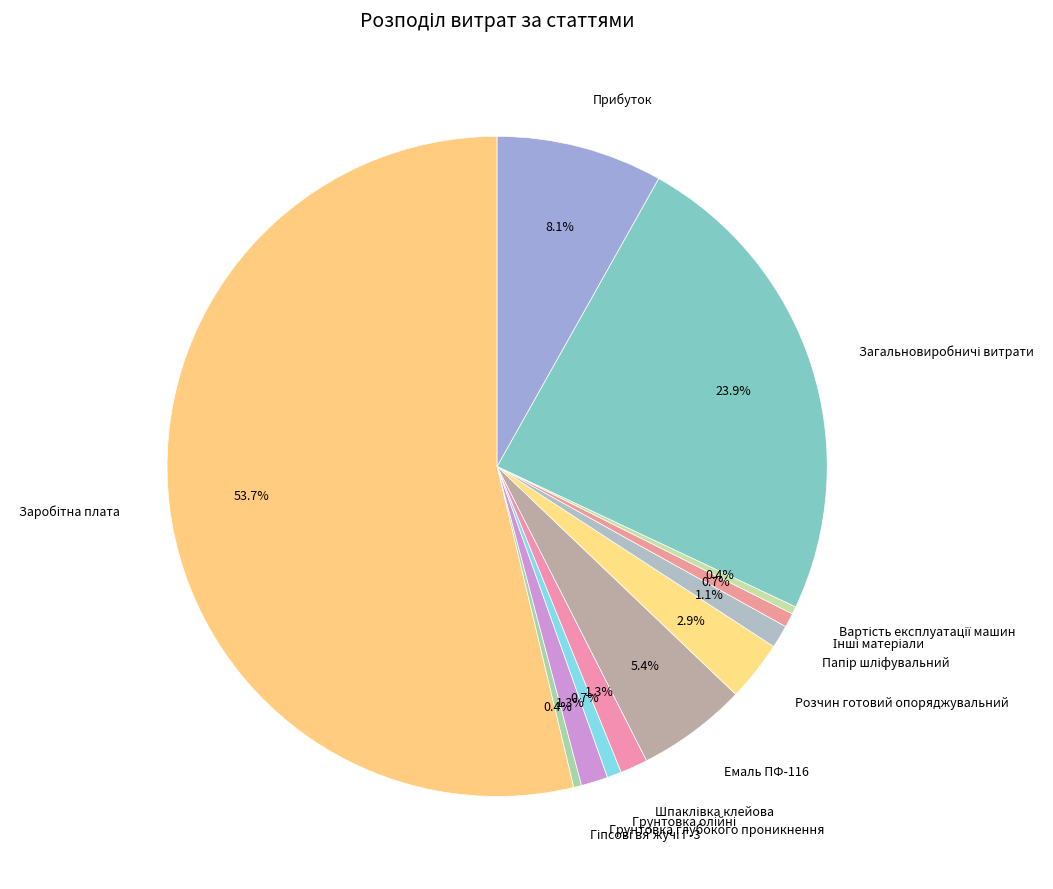

Count the number of slices in the pie.

12